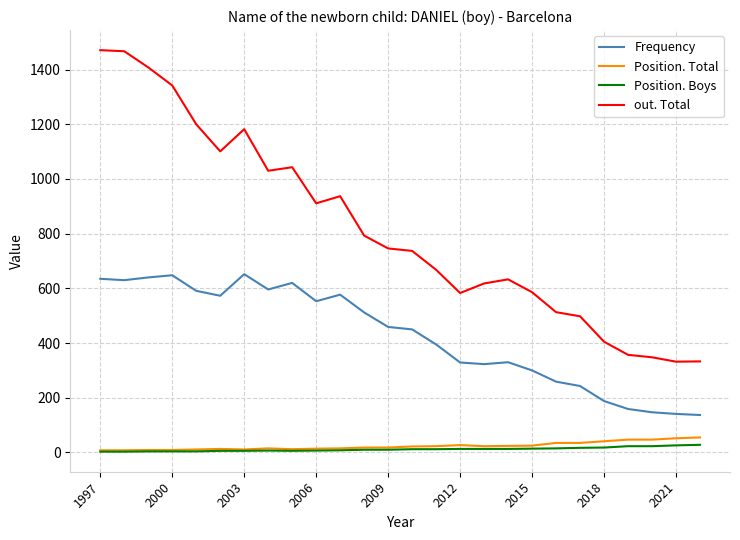

What is the lowest value of the out. Total series?

332